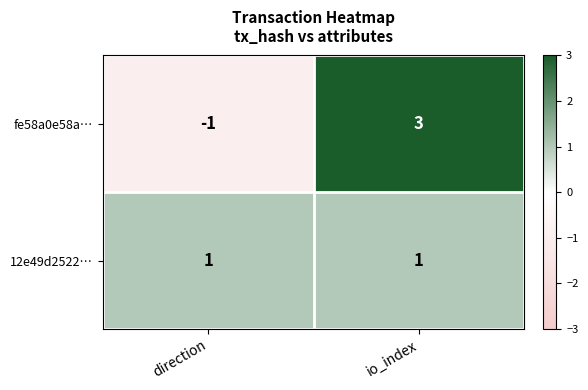

At how many categories does at least one series exceed 0?

2